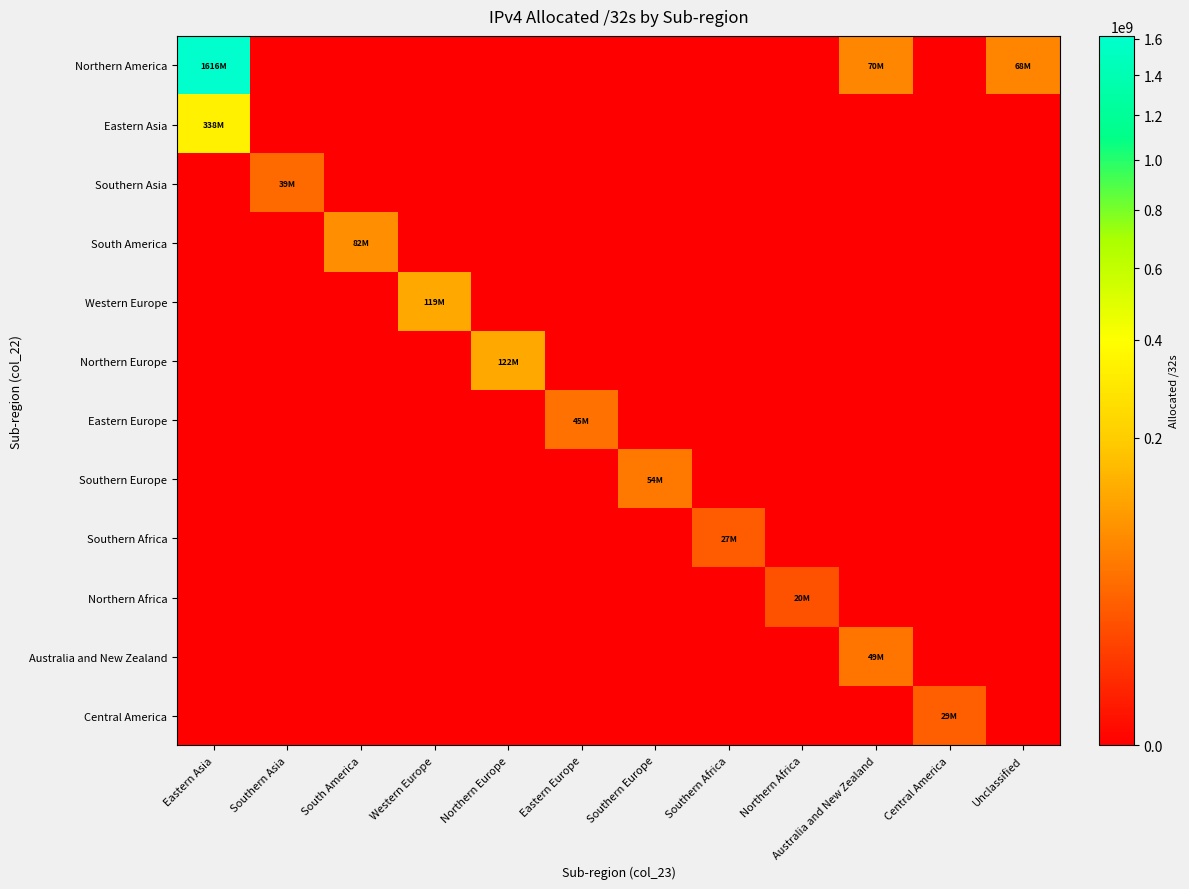

List the series in order of their peak value, highest first.

Northern America, Eastern Asia, Northern Europe, Western Europe, South America, Southern Europe, Australia and New Zealand, Eastern Europe, Southern Asia, Central America, Southern Africa, Northern Africa